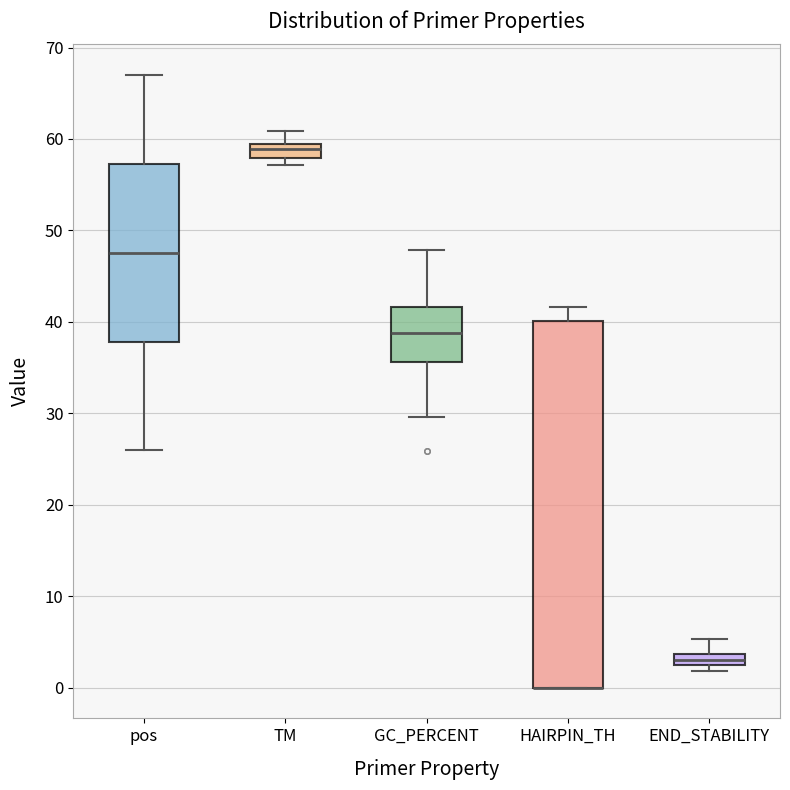

Where is the lower edge of the box for END_STABILITY on the y-axis? The values are not printed on the chart, so give them approximately, as read against the axis.

3